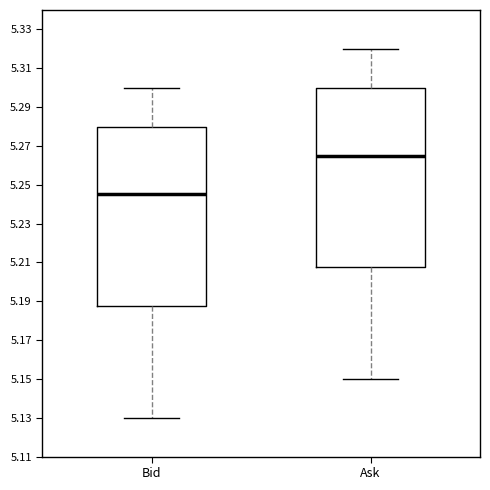

Which box's median line is the lowest?

Bid